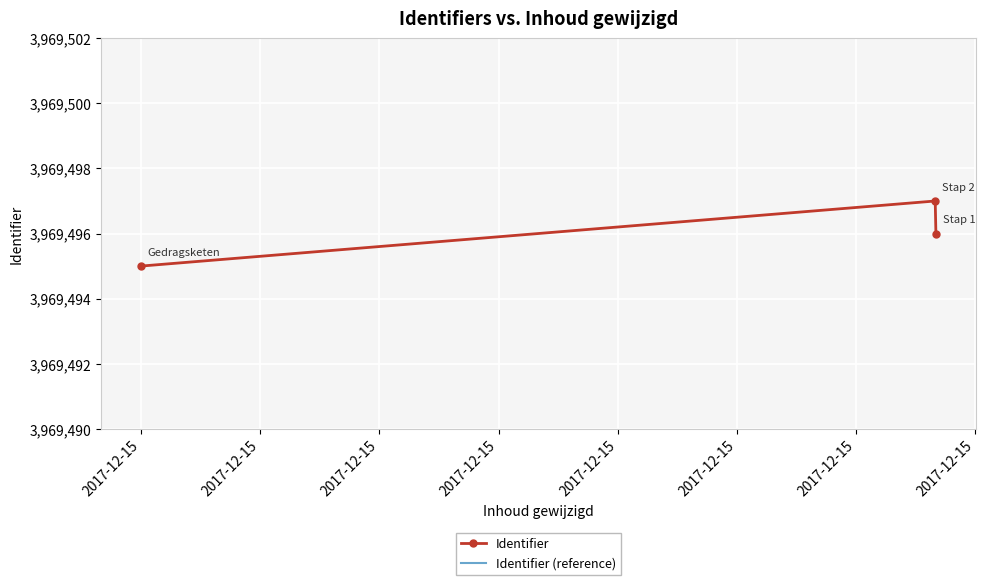

Read the Identifier value at 2017-12-15.

3969496.0